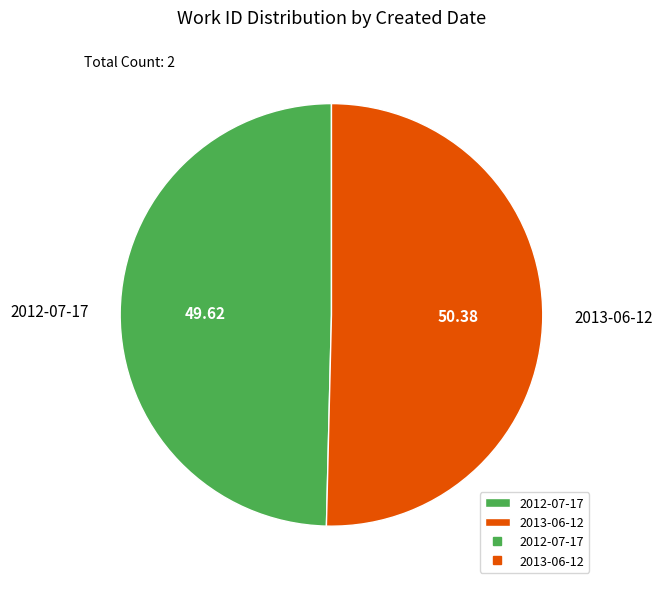

Do 2013-06-12 and 2012-07-17 together represent more than half of the pie?

Yes